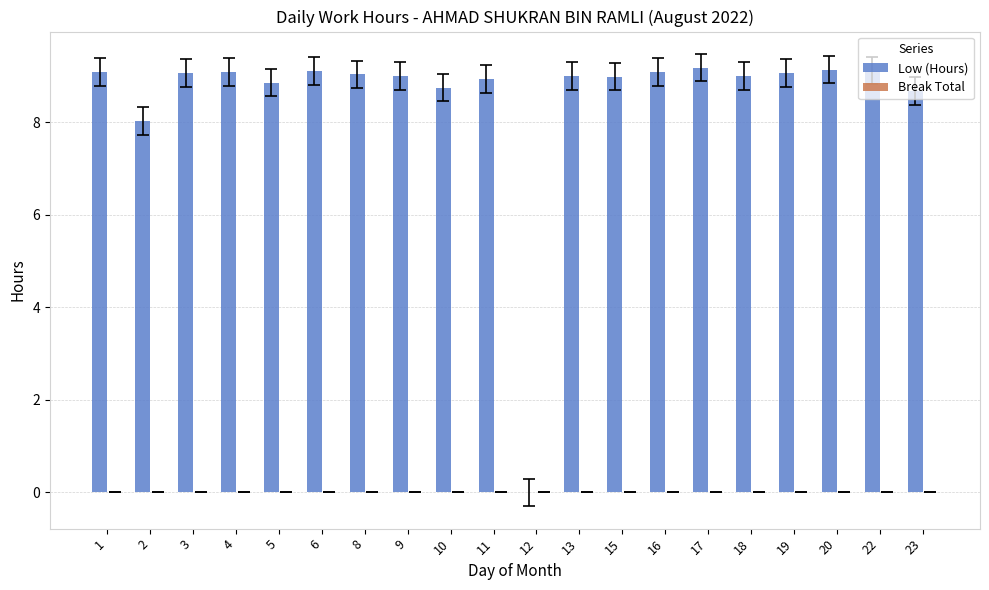

How many categories are shown in the chart?

20